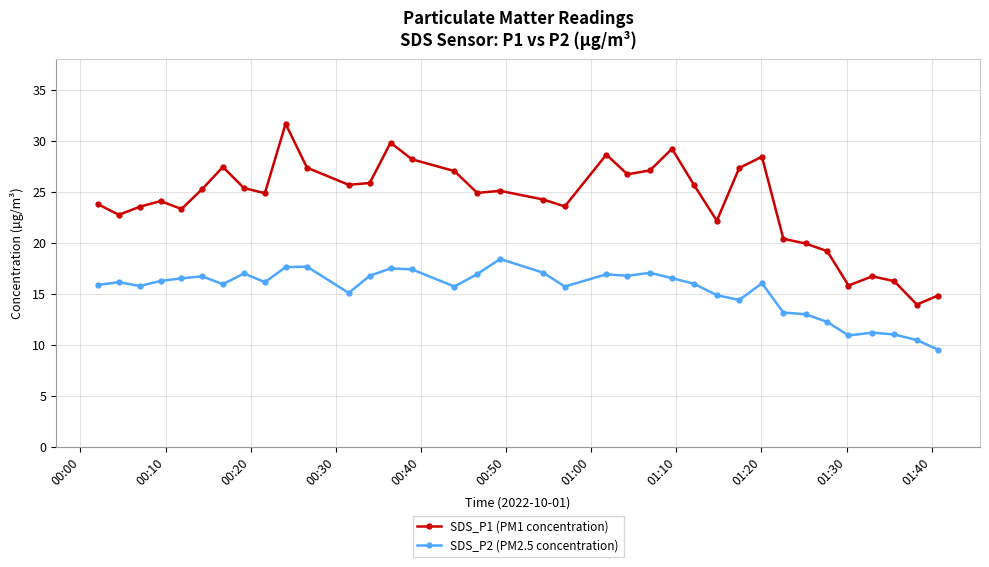

What is the difference between the maximum and minimum values in the SDS_P2 (PM2.5 concentration) series?

8.9